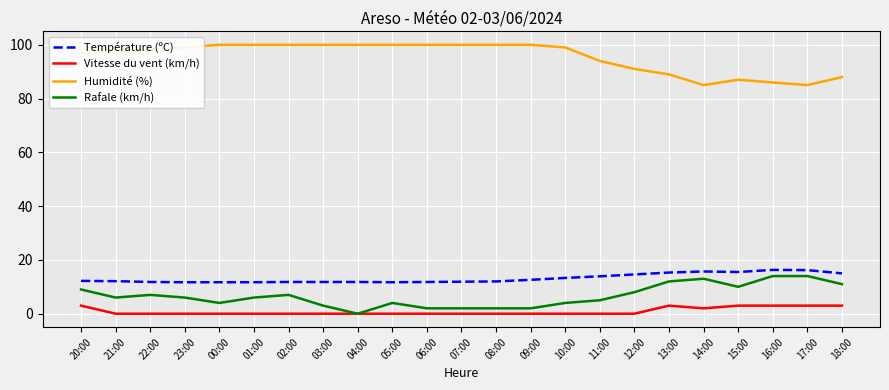

What position from the right is 00:00?

19